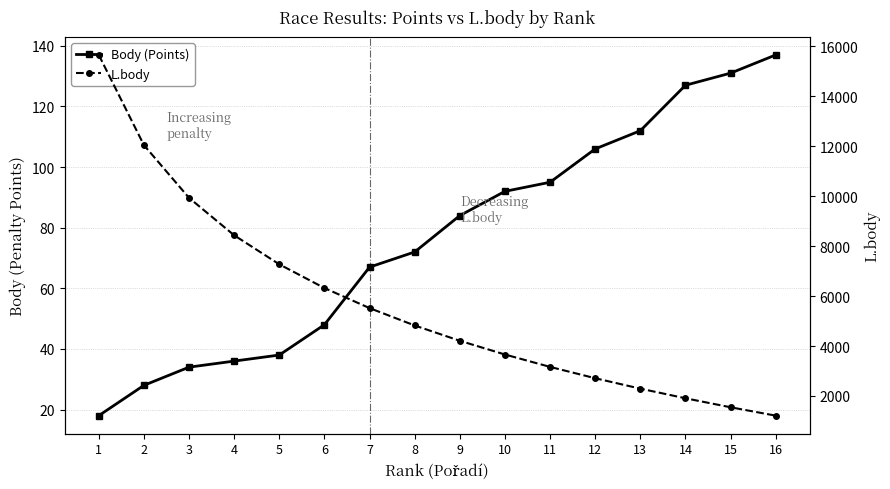

Is the value of Body (Points) at 6 greater than the value of L.body at 16?

No